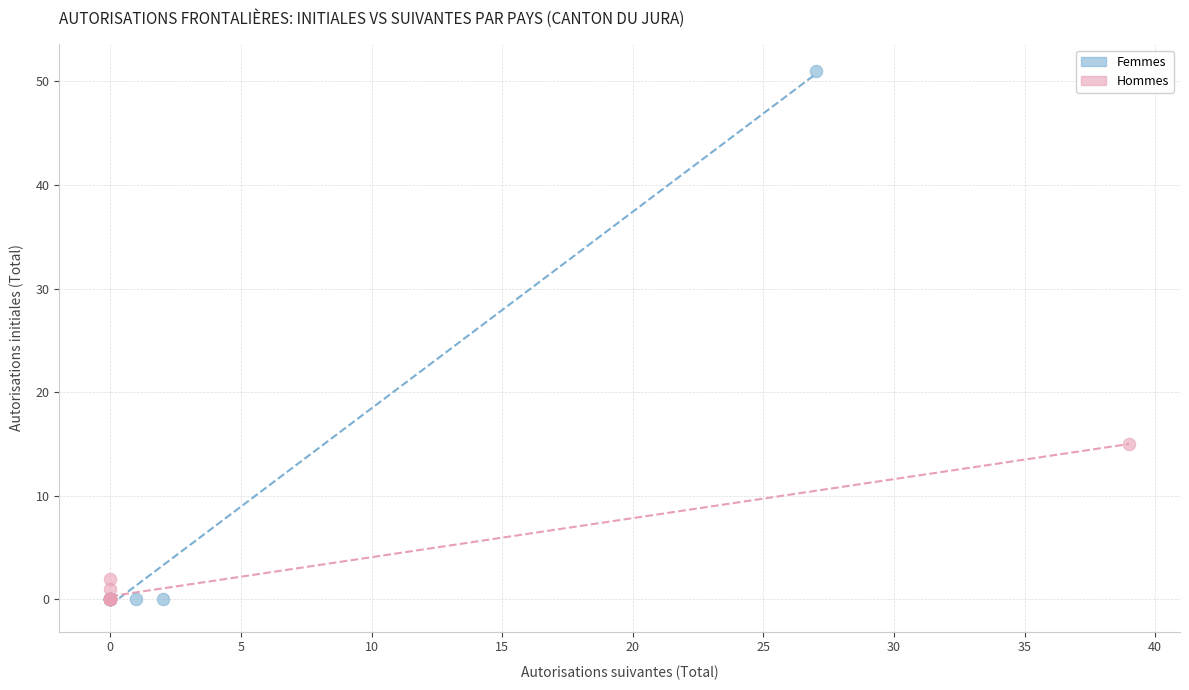

Which series reaches the maximum Y coordinate?

Femmes